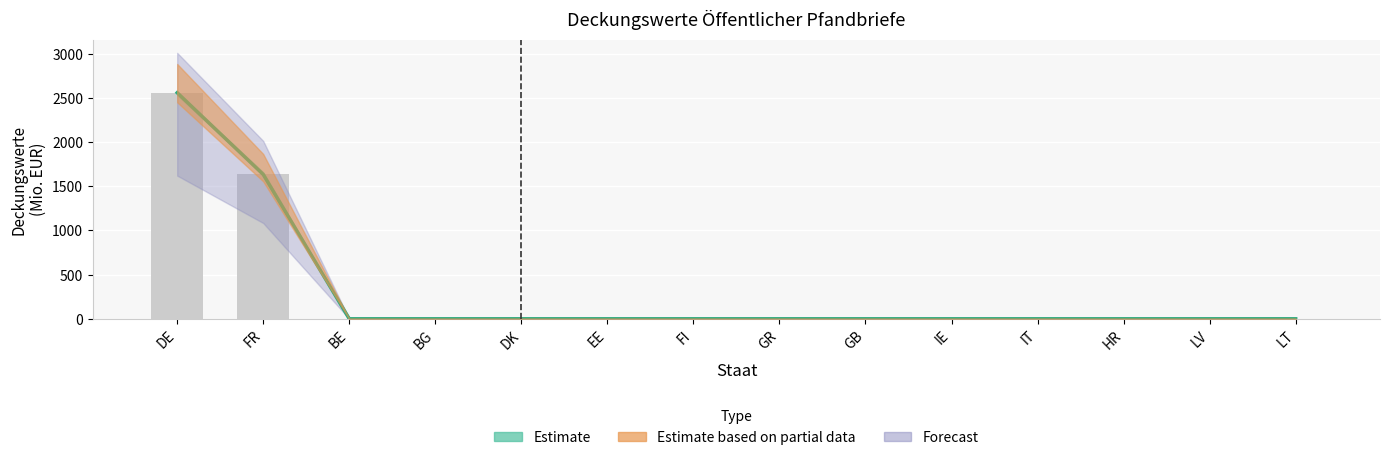

Is it true that Zentralstaat equals 0.0 at GR?

True